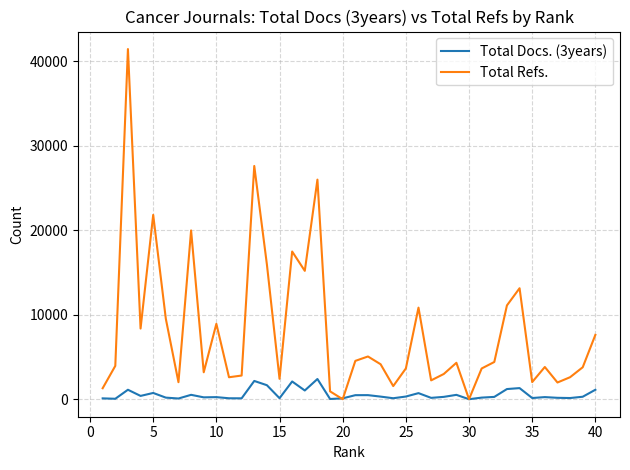

Which series has the largest range (max minus min)?

Total Refs.